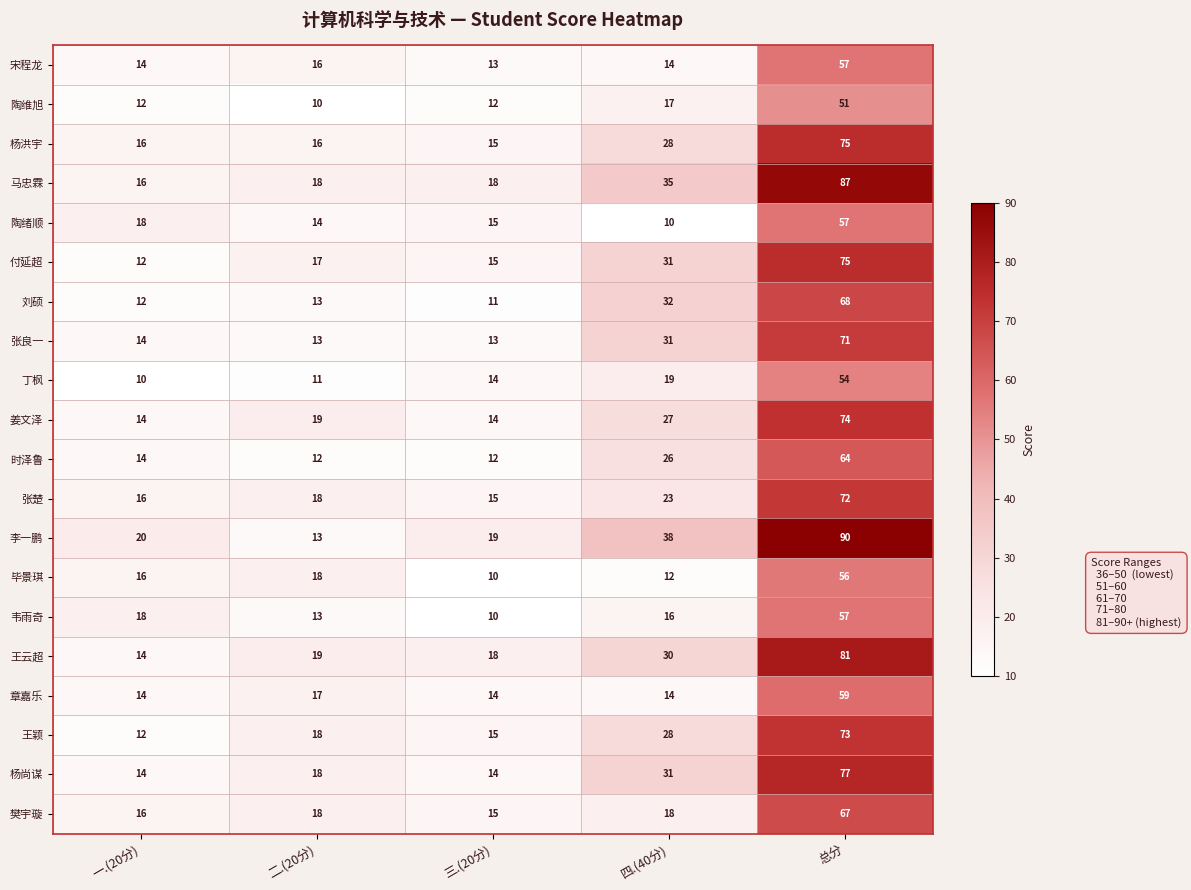

What is the average value of the 王颖 series?

29